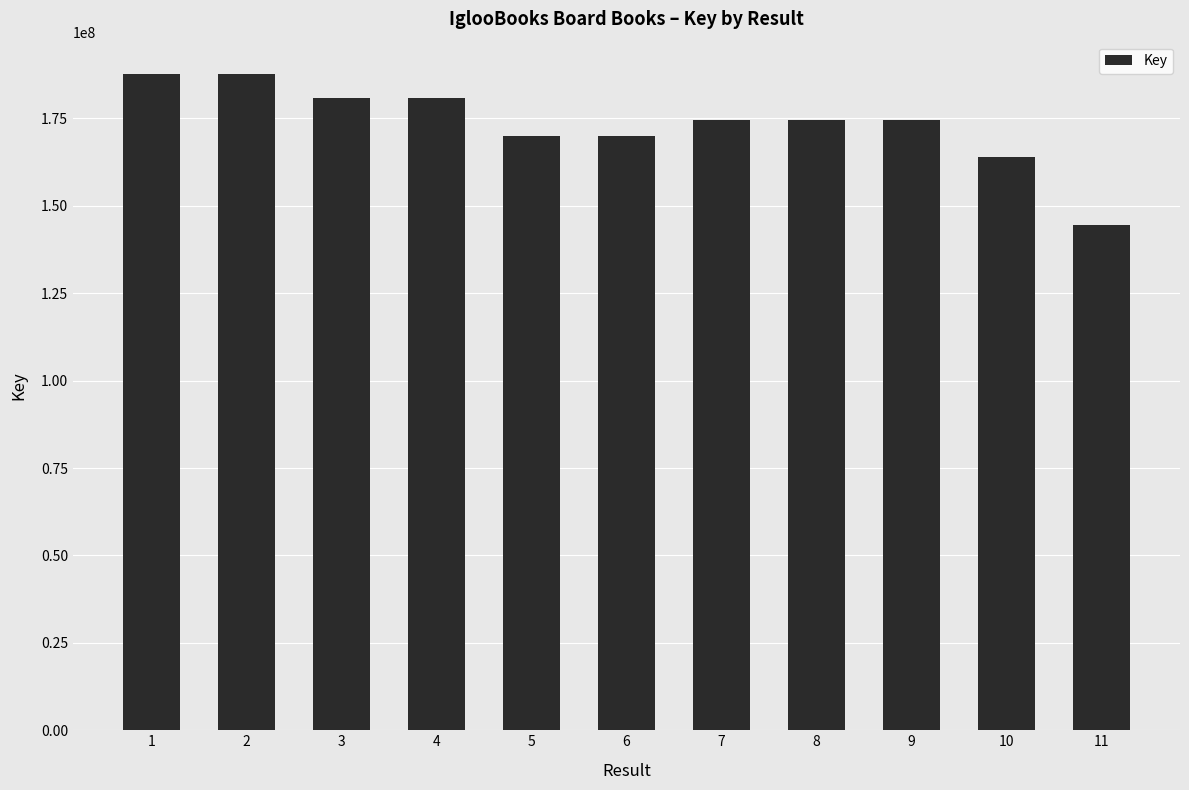

How many data points does each series have?

11